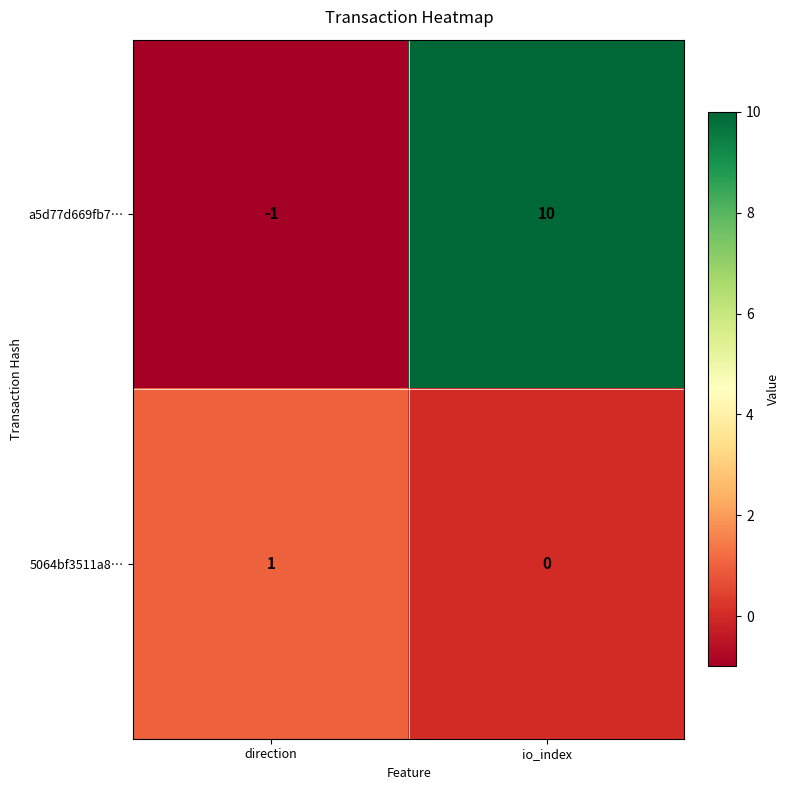

Rank the series by their maximum value, from highest to lowest.

a5d77d669fb7…, 5064bf3511a8…